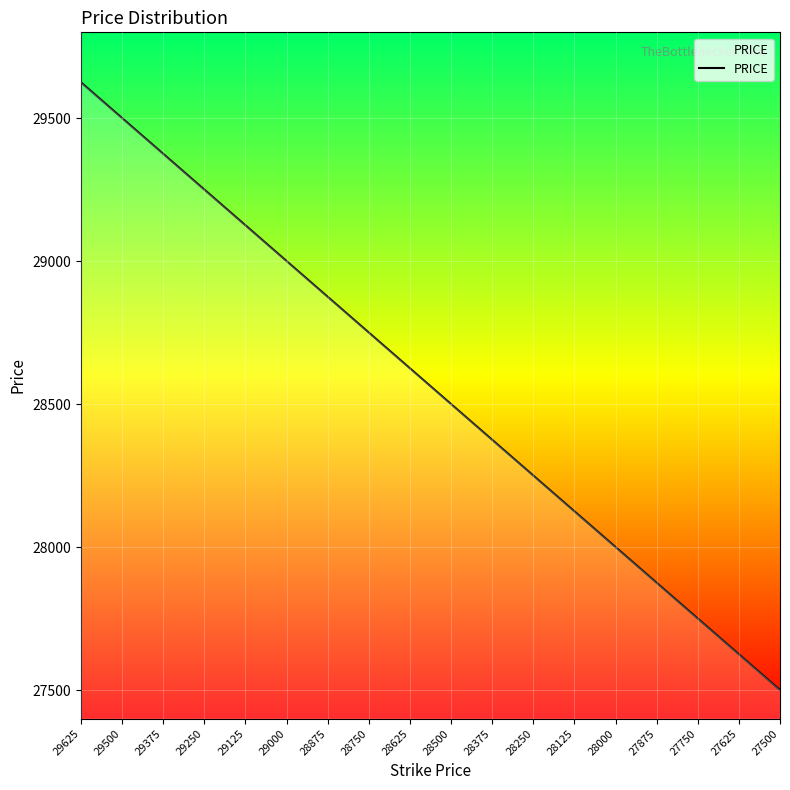

What is the sum of all values?

514125